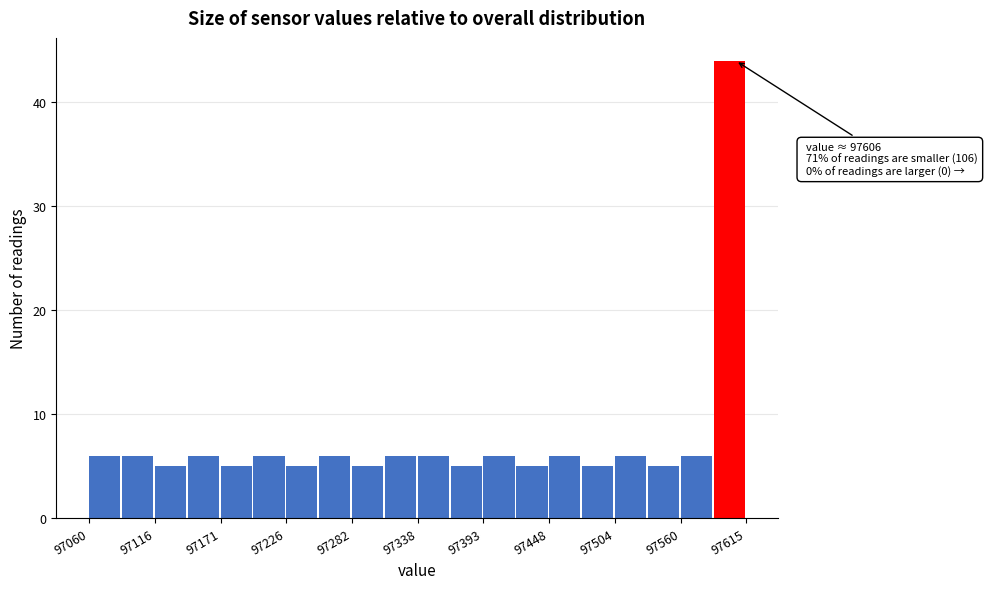

Around what value on the x-axis is the tallest bar? Give the approximate position of its centre, as read against the axis.

97600